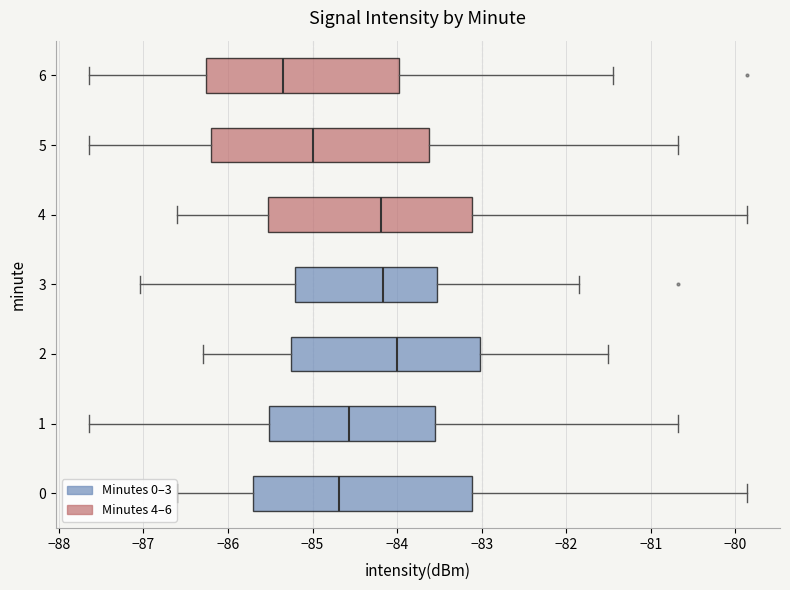

Reading bottom to top, read every box against the x-axis: the position of its median line, the range the box covers, and the ends of its whiskers. The values are not printed on the chart, so give them approximately, as read against the axis.

0: median -84.7, box -85.7 to -83.1, whiskers -86.6 to -79.9
1: median -84.6, box -85.5 to -83.5, whiskers -87.6 to -80.7
2: median -84.0, box -85.2 to -83.0, whiskers -86.3 to -81.5
3: median -84.2, box -85.2 to -83.5, whiskers -87.0 to -81.8
4: median -84.2, box -85.5 to -83.1, whiskers -86.6 to -79.9
5: median -85.0, box -86.2 to -83.6, whiskers -87.6 to -80.7
6: median -85.4, box -86.3 to -84.0, whiskers -87.6 to -81.4